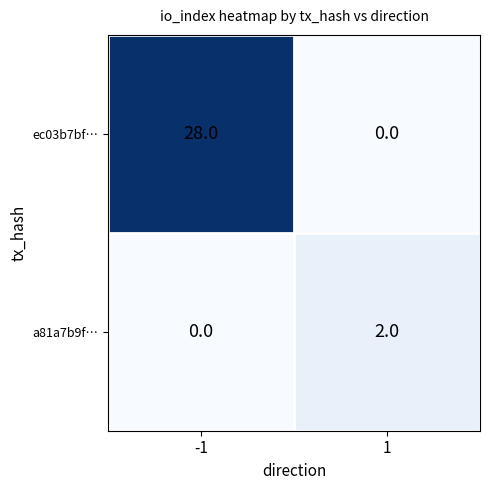

The a81a7b9f… series shows 0 at -1. True or false?

True